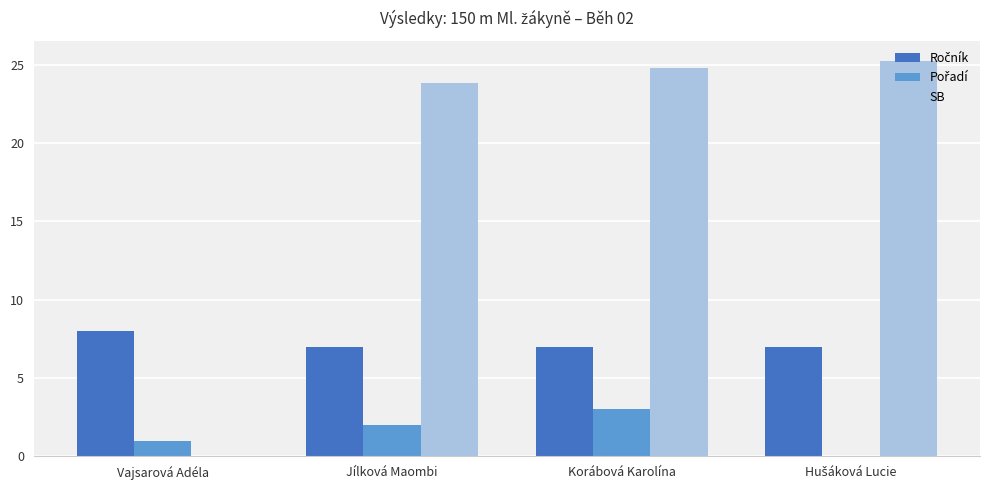

What is the total value across all series at Korábová Karolína?

34.8